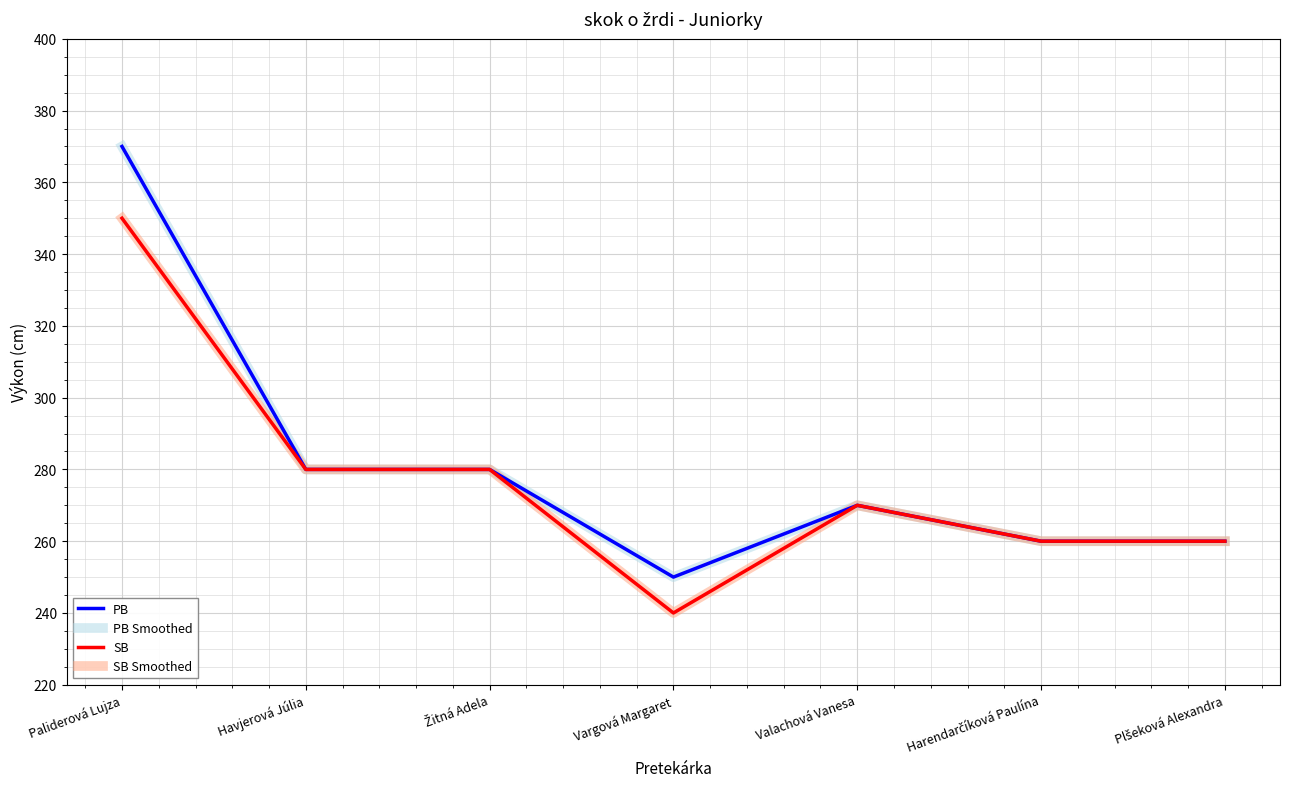

How many interior local peaks does the PB series have?

1